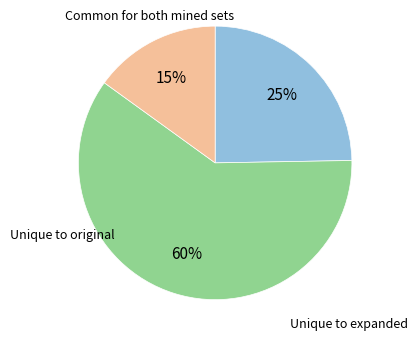

To the nearest percent, what is the difference between the largest and smallest slice percentages?

45%